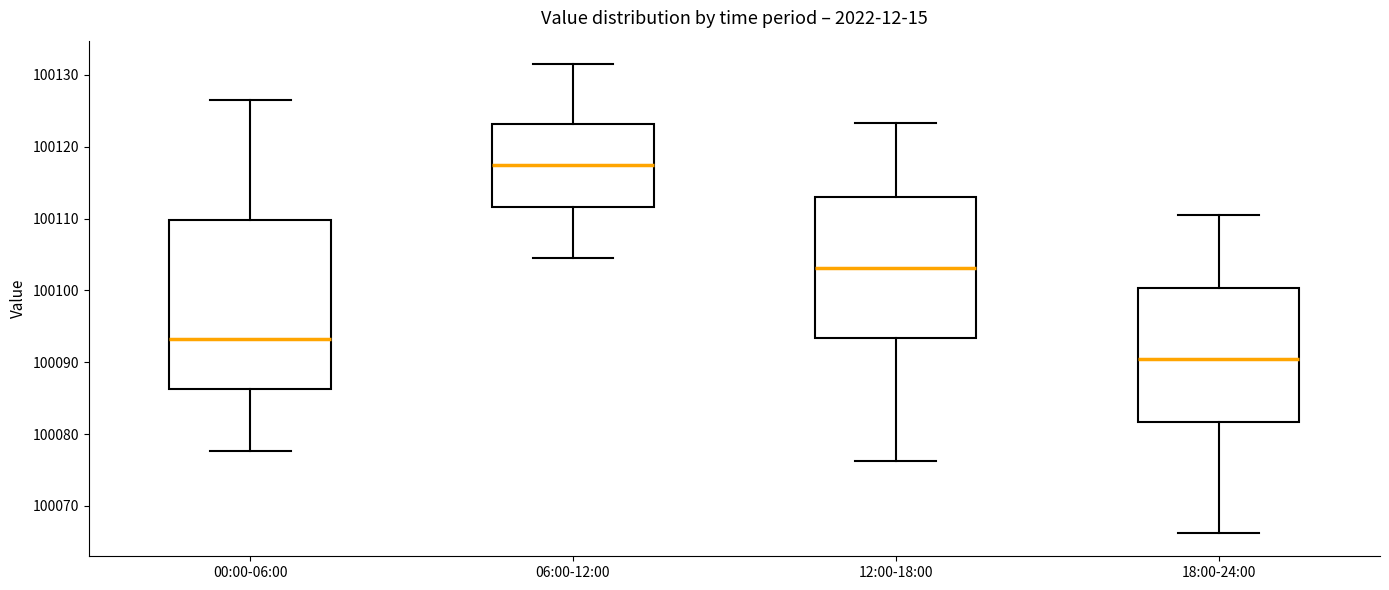

Which box's median line is the lowest?

18:00-24:00